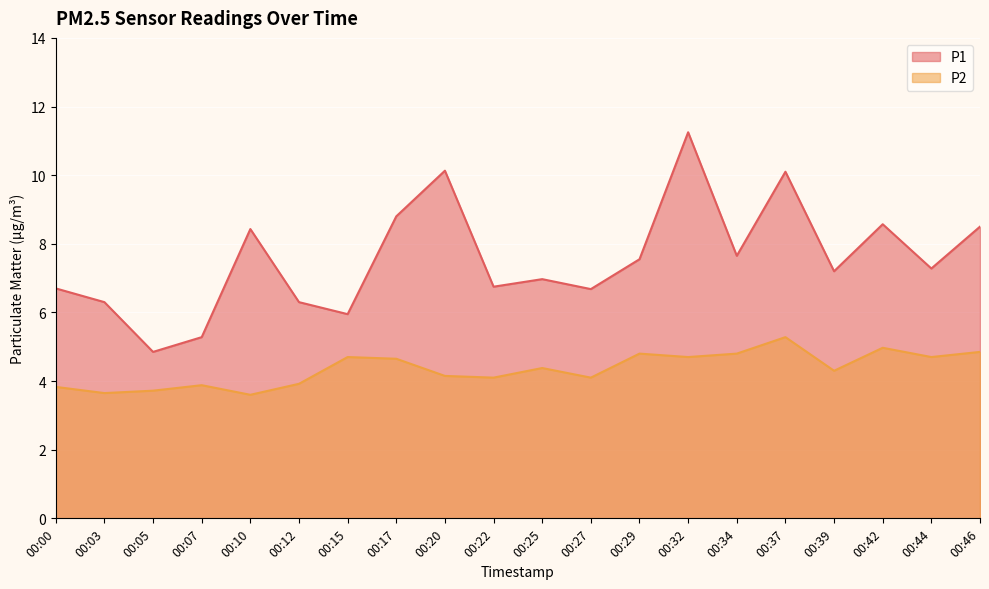

Between 00:37 and 00:03, which is larger?

00:37